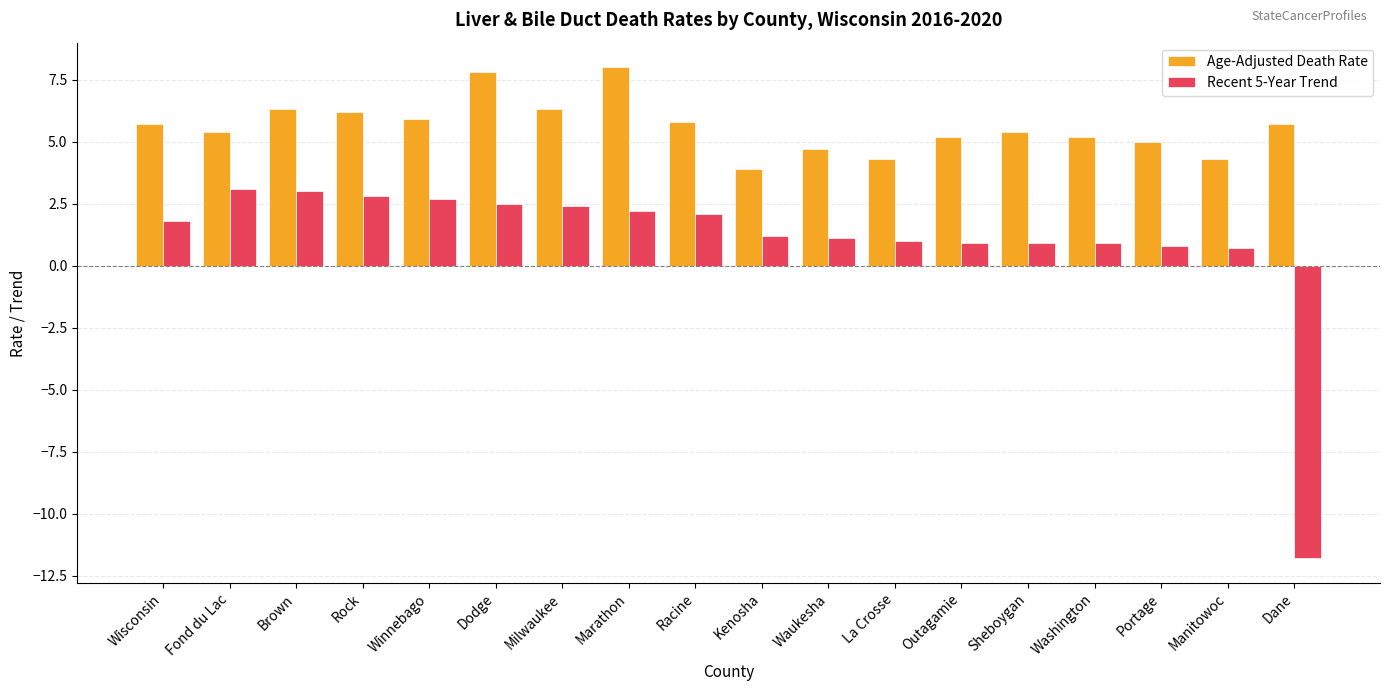

What is the sum of the Age-Adjusted Death Rate values at Winnebago and Portage?

10.9